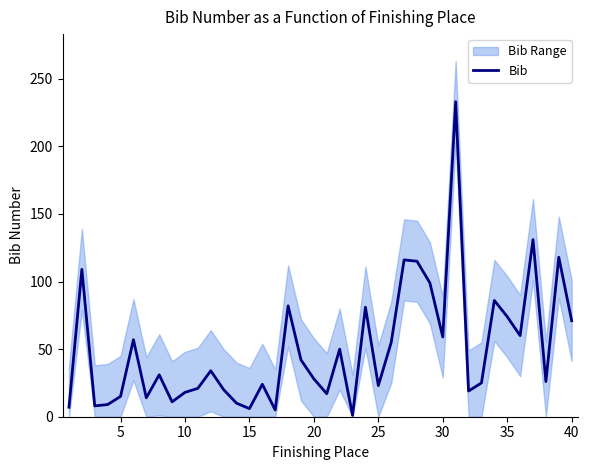

How many points are higher than both their immediate neighbors (excluding endpoints)?

13